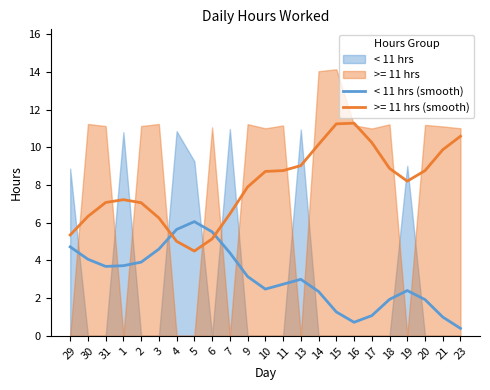

What is the difference between the maximum and minimum values?

5.7